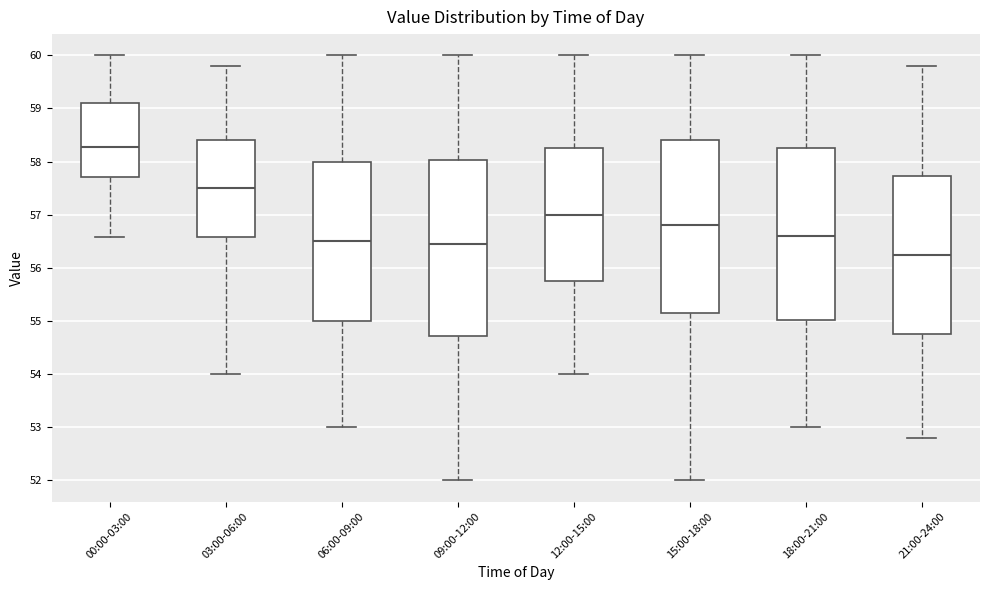

Which box's median line is the lowest?

21:00-24:00